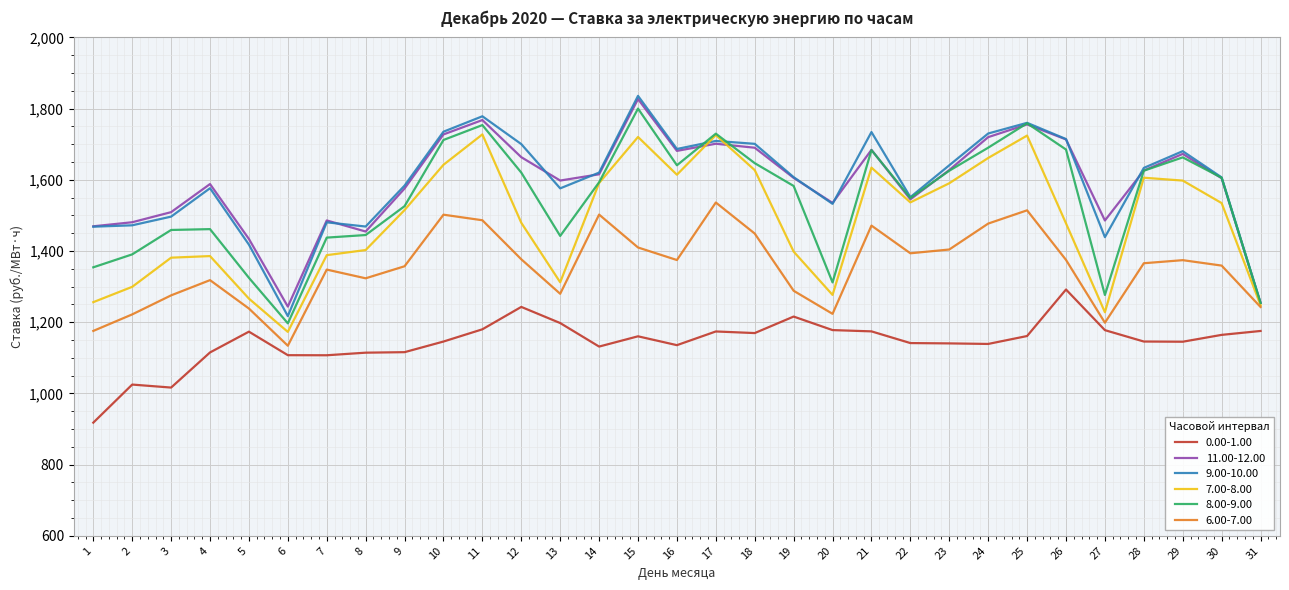

What is the difference between the second highest and minimum values in the 0.00-1.00 series?

325.1